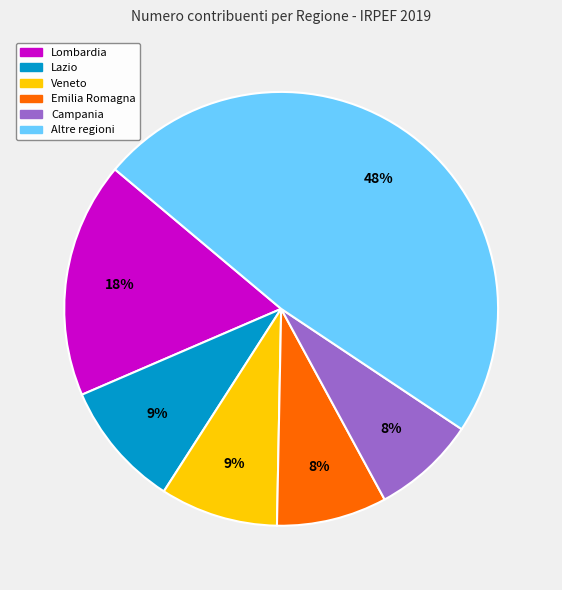

How many slices are in this pie chart?

6